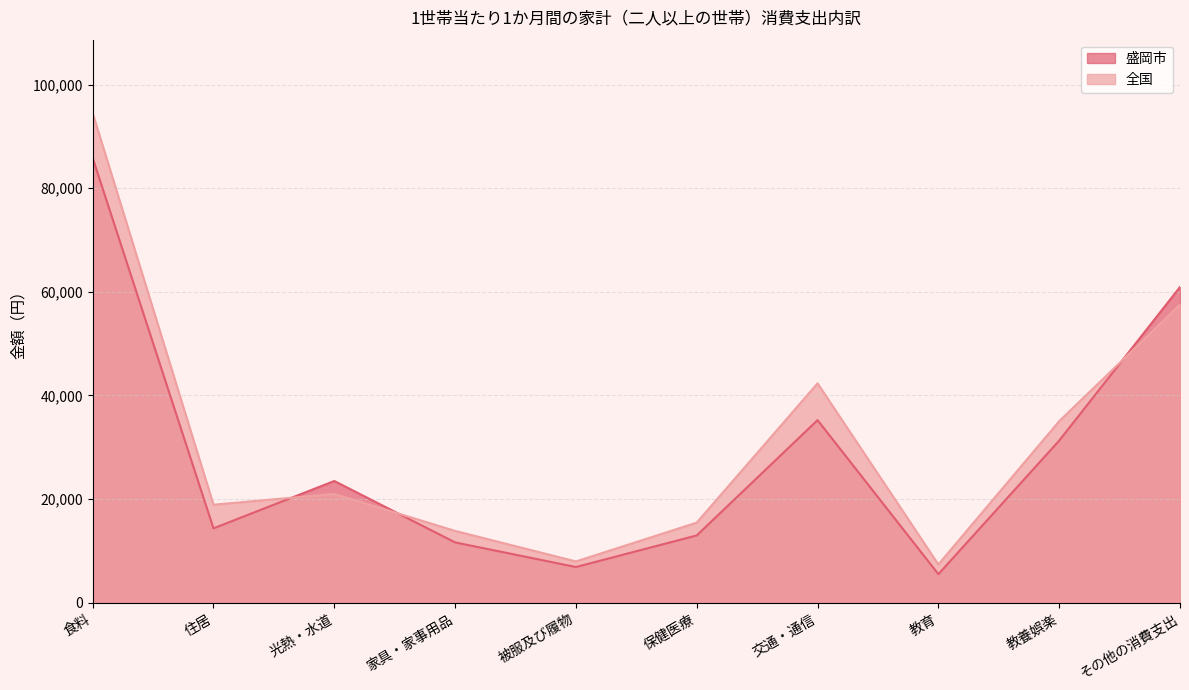

At which label does 盛岡市 reach its minimum?

教育